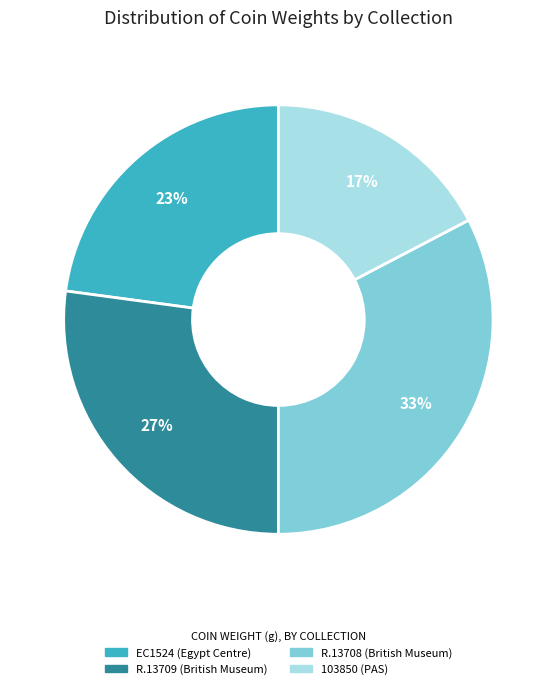

To the nearest percent, what is the combined percentage of R.13709 (British Museum) and EC1524 (Egypt Centre)?

50%